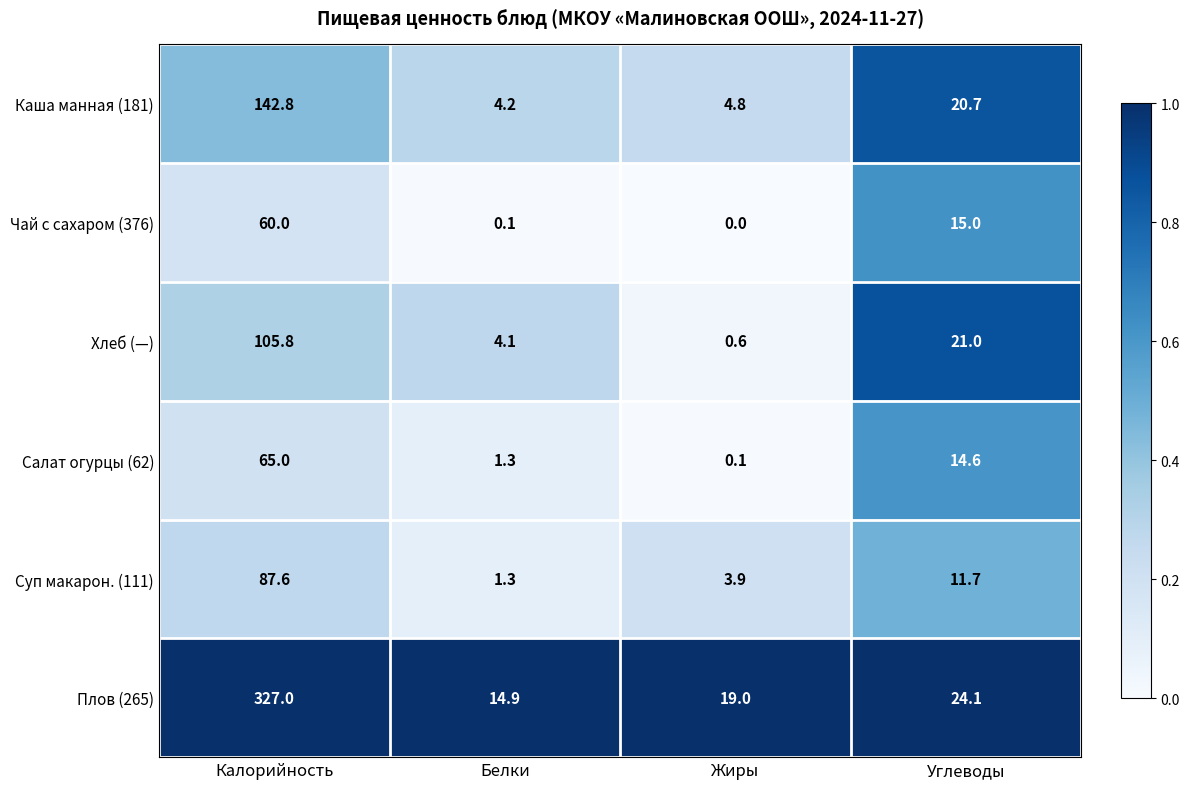

What is the sum of the Салат огурцы (62) values at Углеводы and Калорийность?

79.6